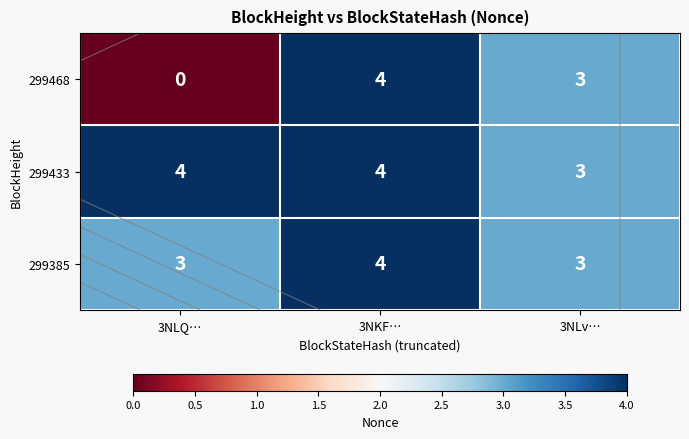

What is the difference between the 299433 values at 3NLv… and 3NKF…?

1